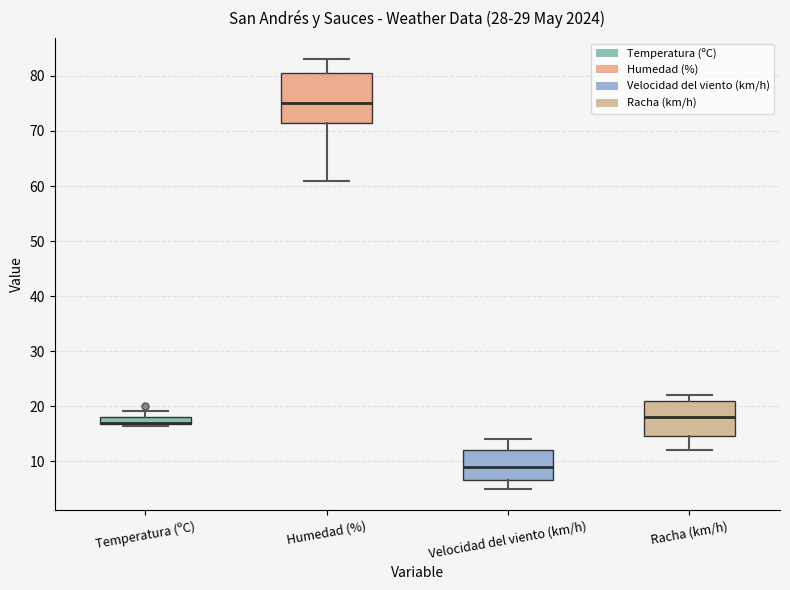

Where does the lower whisker of the box for Velocidad del viento (km/h) end on the y-axis? The values are not printed on the chart, so give them approximately, as read against the axis.

5